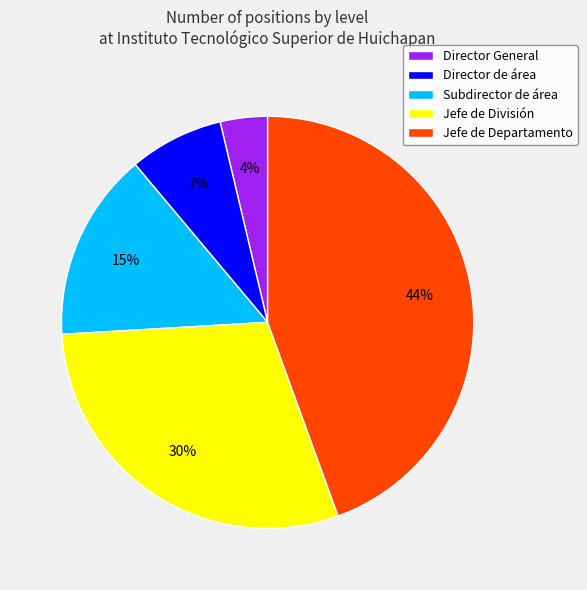

Between Jefe de División and Subdirector de área, which is larger?

Jefe de División